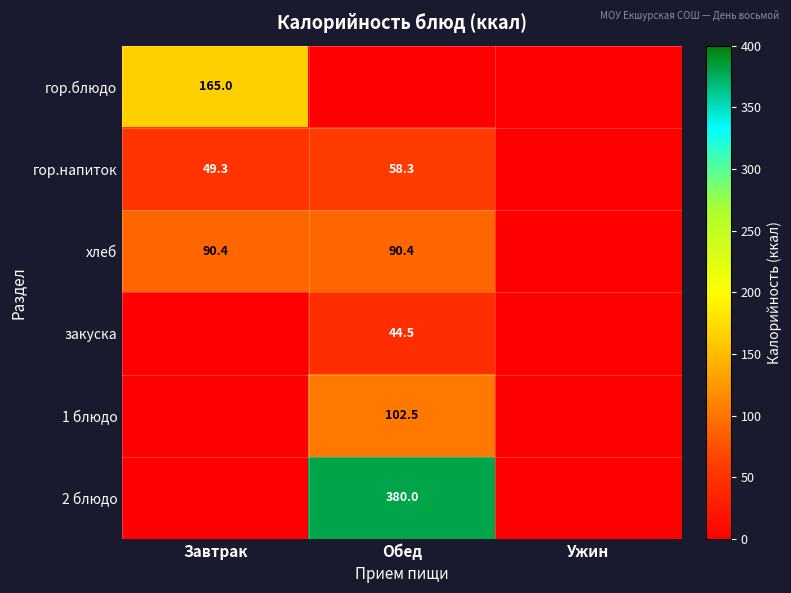

The 1 блюдо series shows 162.3 at Обед. True or false?

False